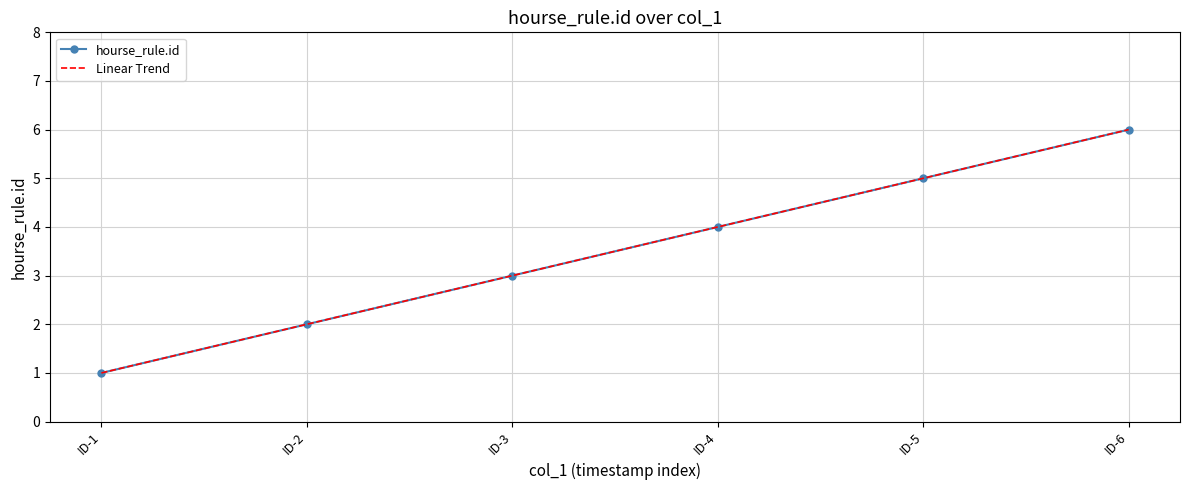

Which series has the largest total across all categories?

hourse_rule.id